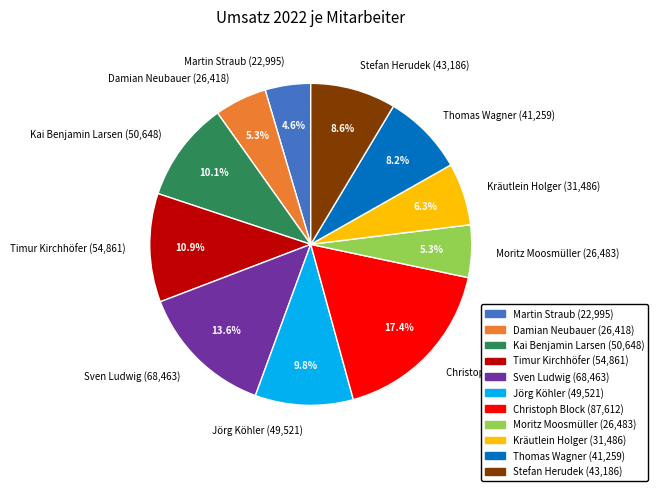

How much of the chart is everything except Moritz Moosmüller?

94.7%